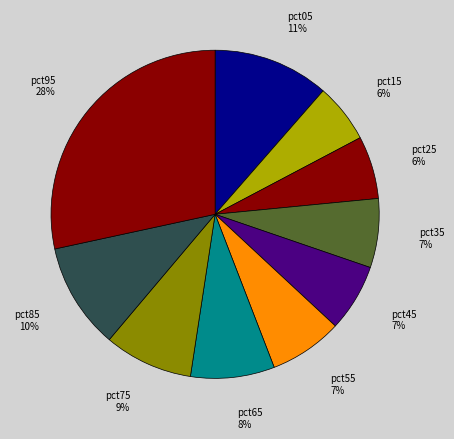

To the nearest percent, what portion does pct65 represent?

8%